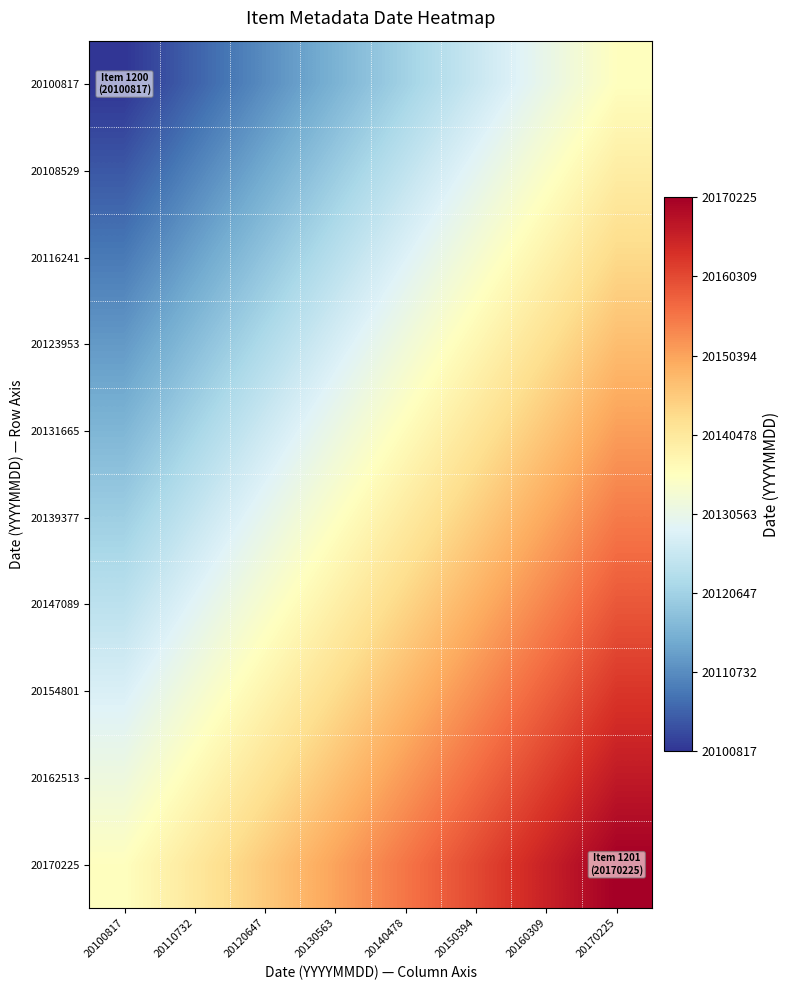

Count the number of data series in this chart.

10